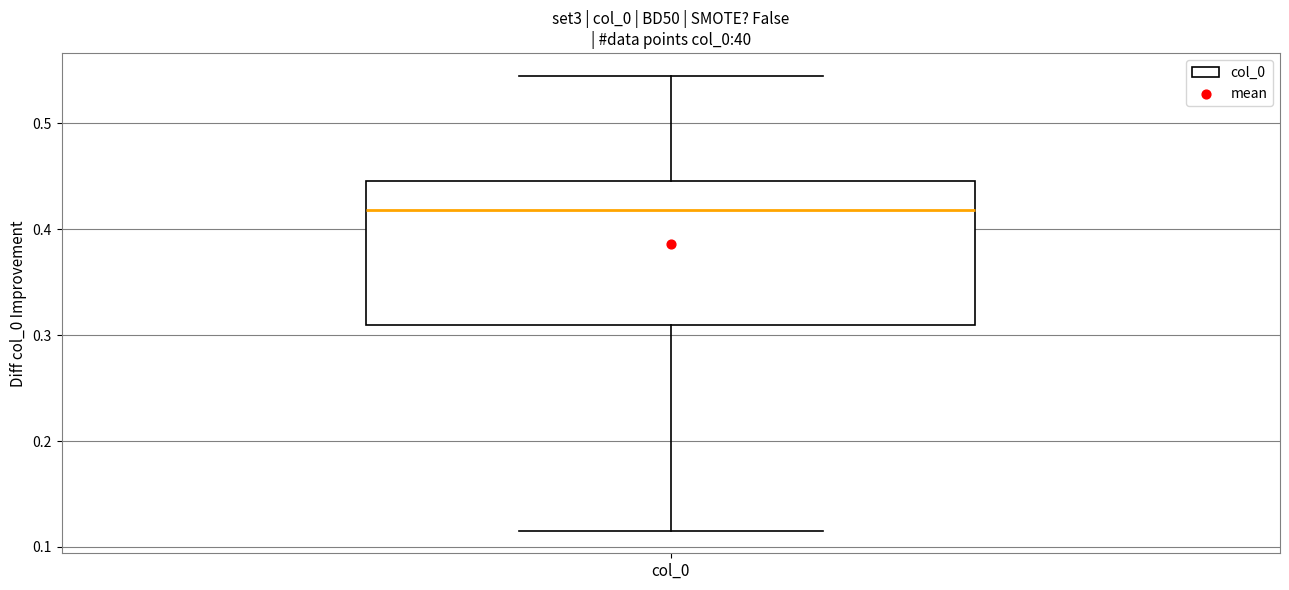

Transcribe this box plot: give where the median line is, the range the box spans, and where the two whiskers end, as read against the y-axis. The values are not printed on the chart, so give them approximately, as read against the axis.

median 0.42, box 0.31 to 0.44, whiskers 0.12 to 0.54